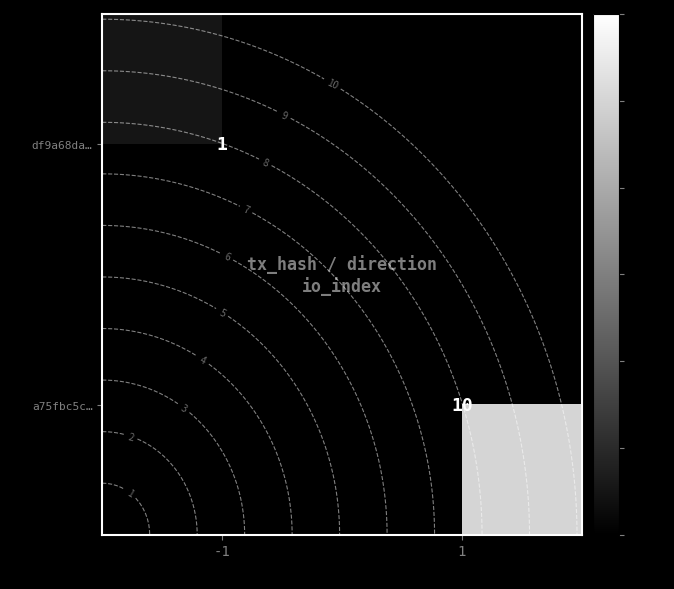

Rank the series by their average value, from lowest to highest.

row_0, row_1